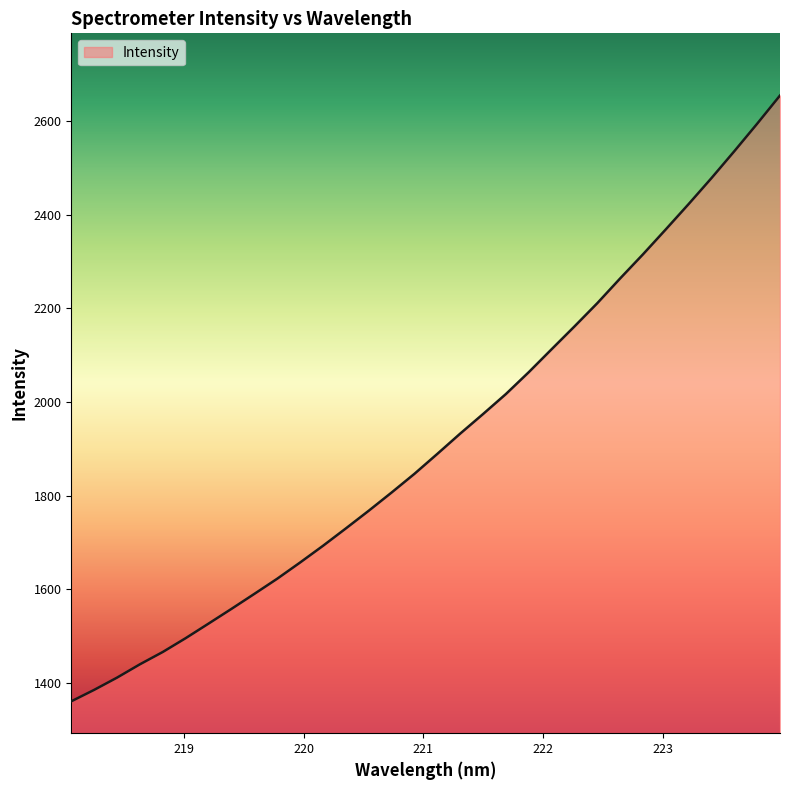

Does the chart display data point markers on the line(s)?

No